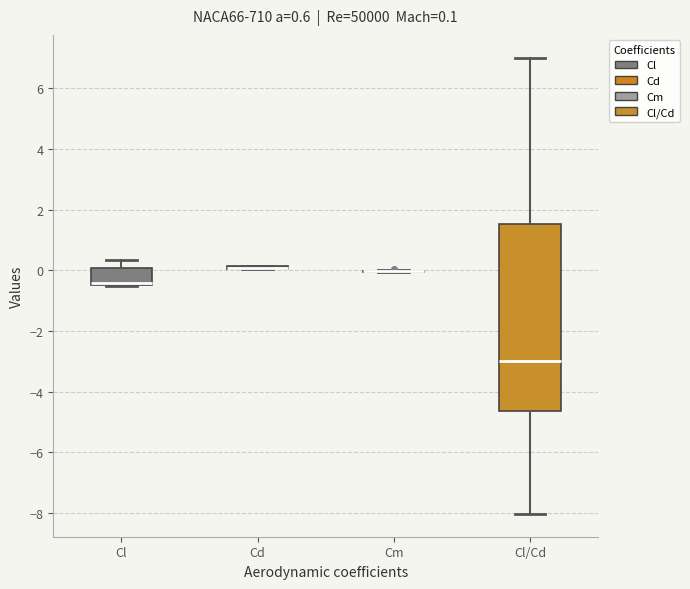

Comparing the boxes themselves (not the whiskers), which one is the tallest?

Cl/Cd